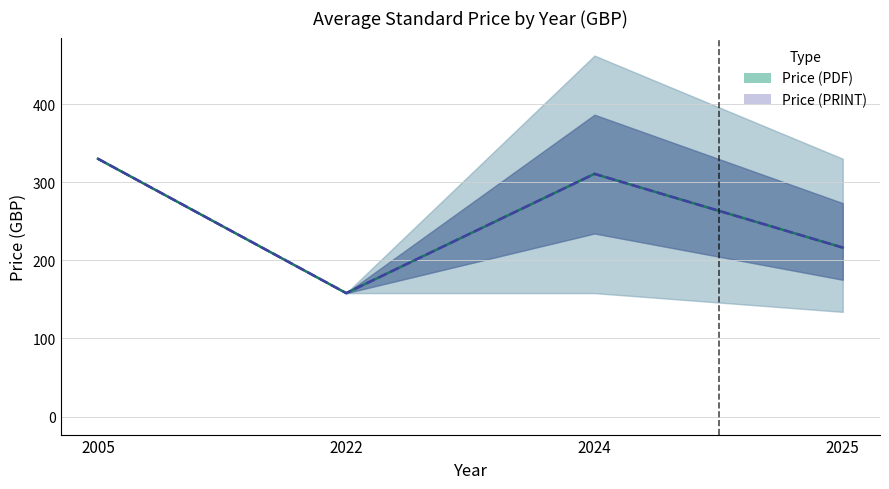

The Price (PRINT) series shows 103.3 at 2022. True or false?

False